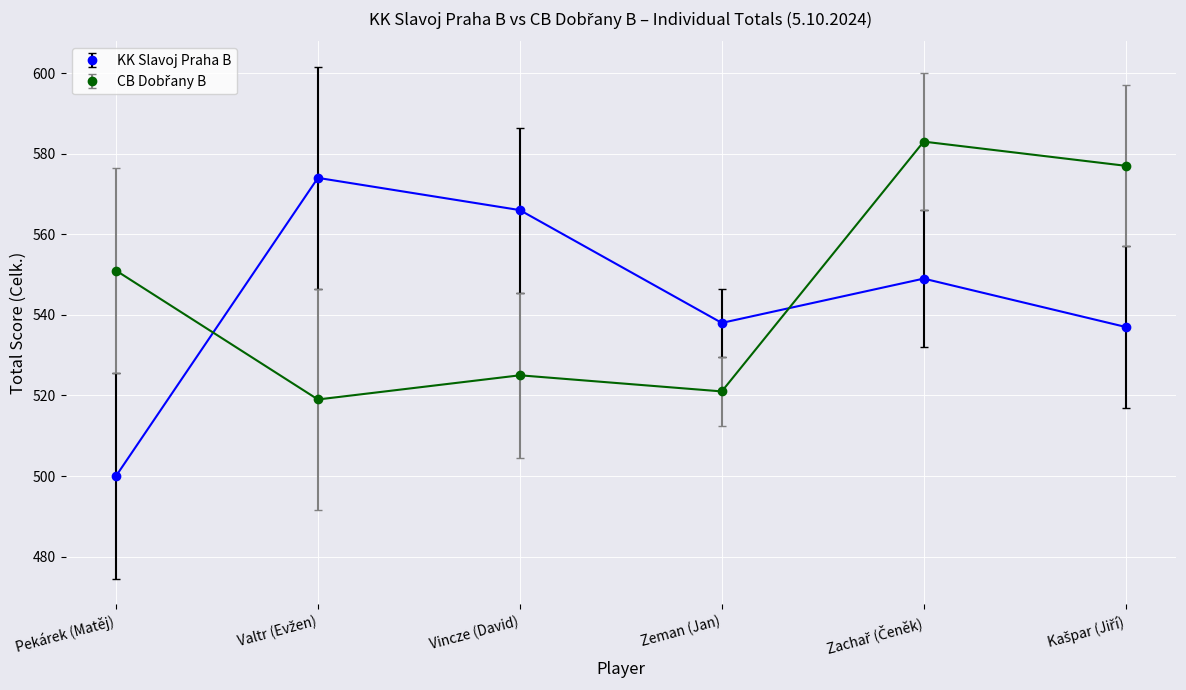

How many interior local valleys does the KK Slavoj Praha B series have?

1